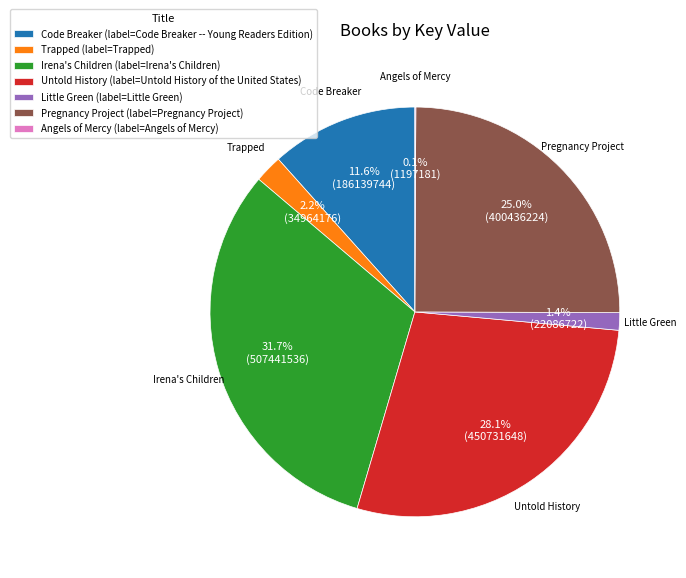

Between Trapped and Irena's Children, which is larger?

Irena's Children